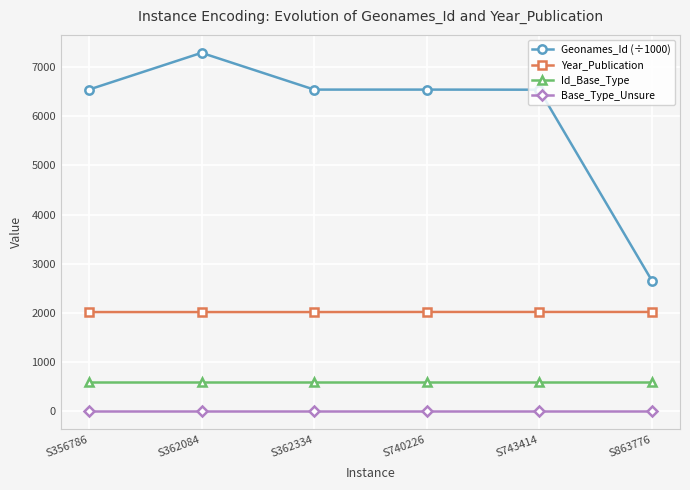

Rank the series by their maximum value, from lowest to highest.

Base_Type_Unsure, Id_Base_Type, Year_Publication, Geonames_Id (÷1000)